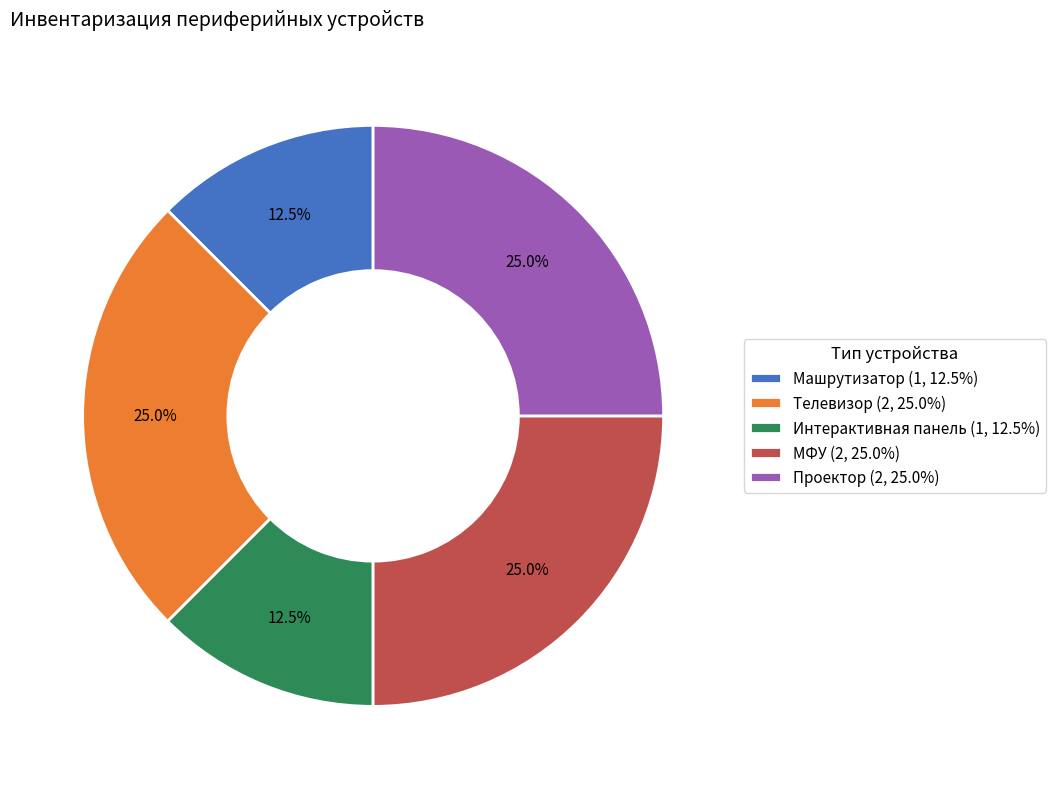

Do МФУ (2, 25.0%) and Машрутизатор (1, 12.5%) together represent more than half of the pie?

No